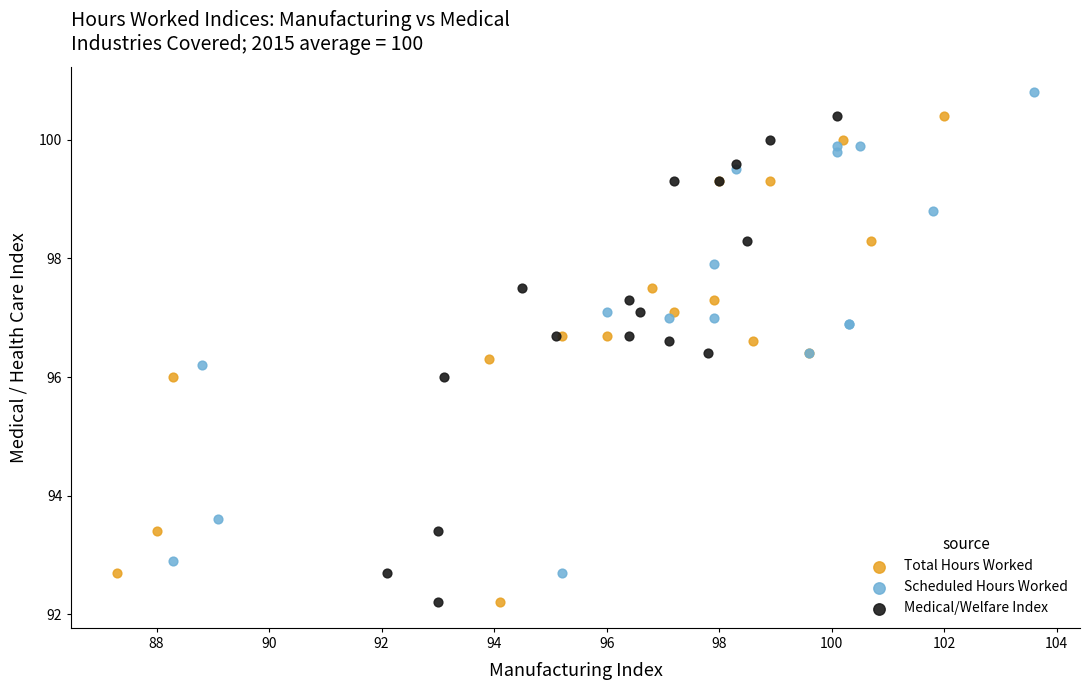

Which series contains the highest Y value?

Scheduled Hours Worked